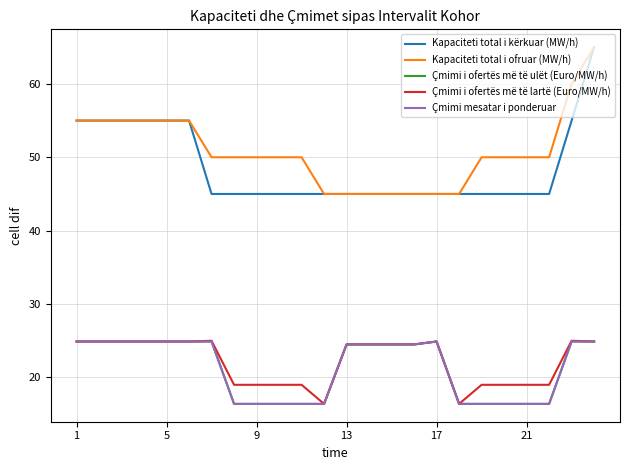

Is this an area chart (filled region under the line)?

No